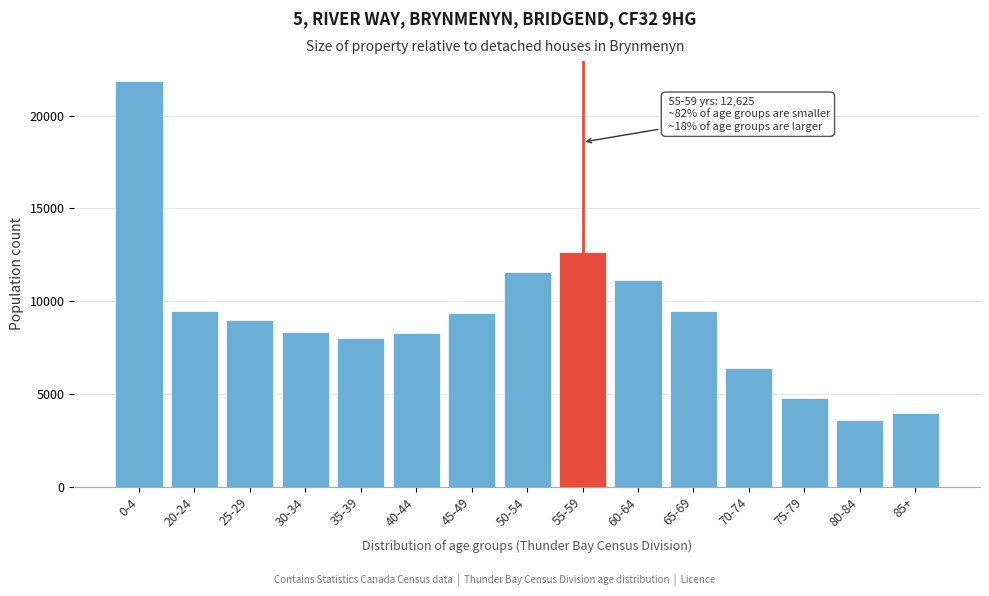

What is the label of the 2nd bar from the left?

20-24